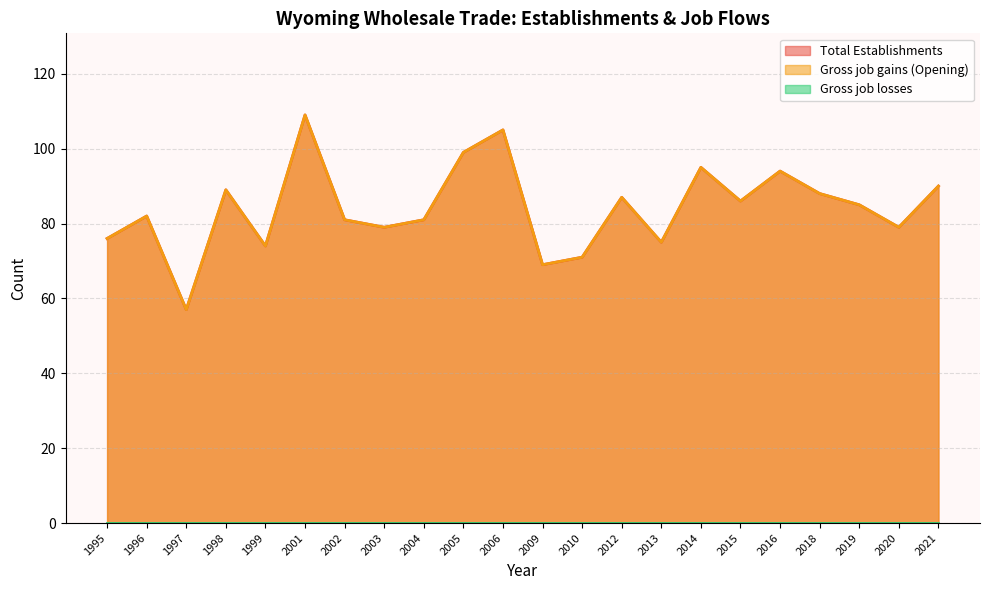

True or false: Total Establishments and Gross job gains (Opening) intersect in this chart.

False